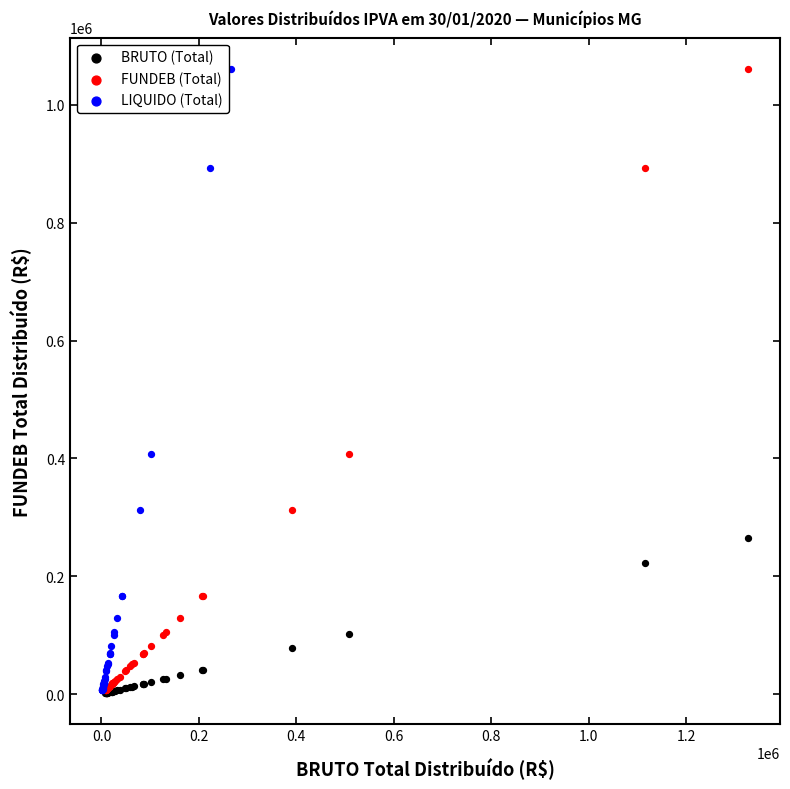

What are all the series names shown in the legend?

BRUTO (Total), FUNDEB (Total), LIQUIDO (Total)